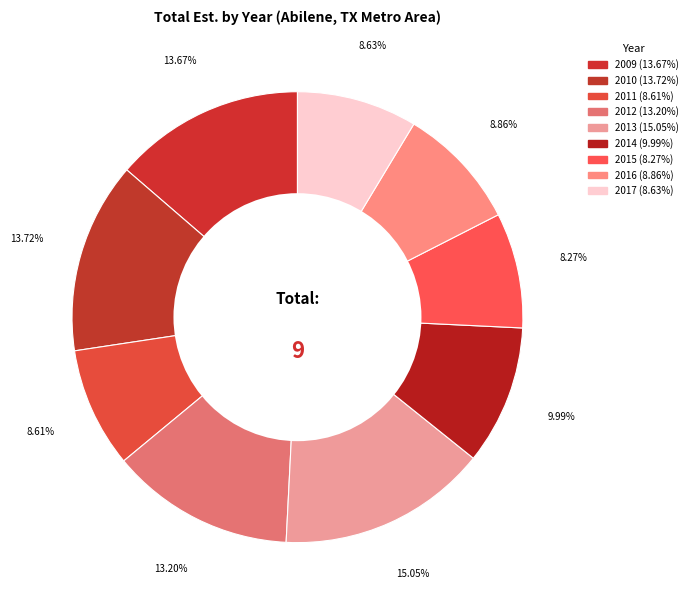

Is it true that 2012 is 13% of the pie?

True